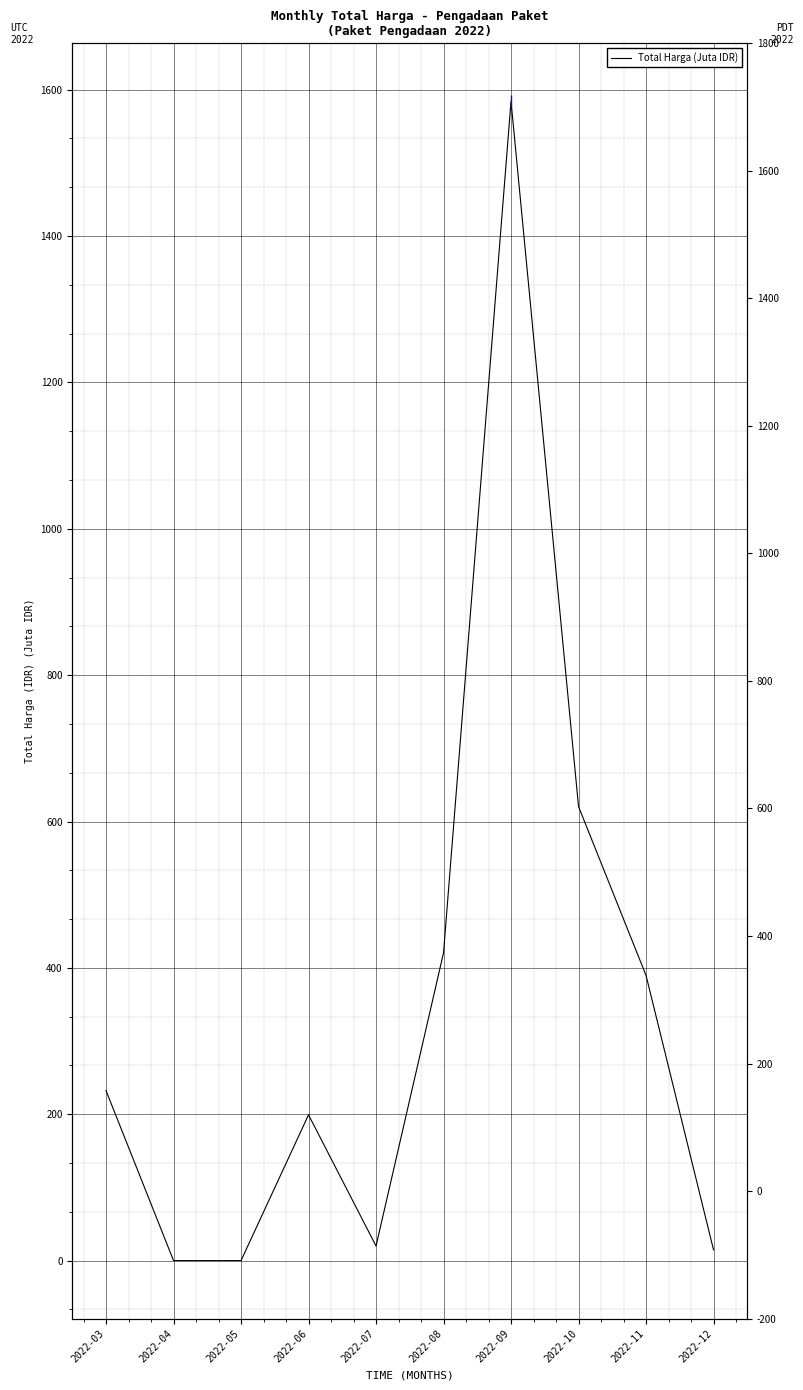

Which category has the highest value across all series?

2022-09